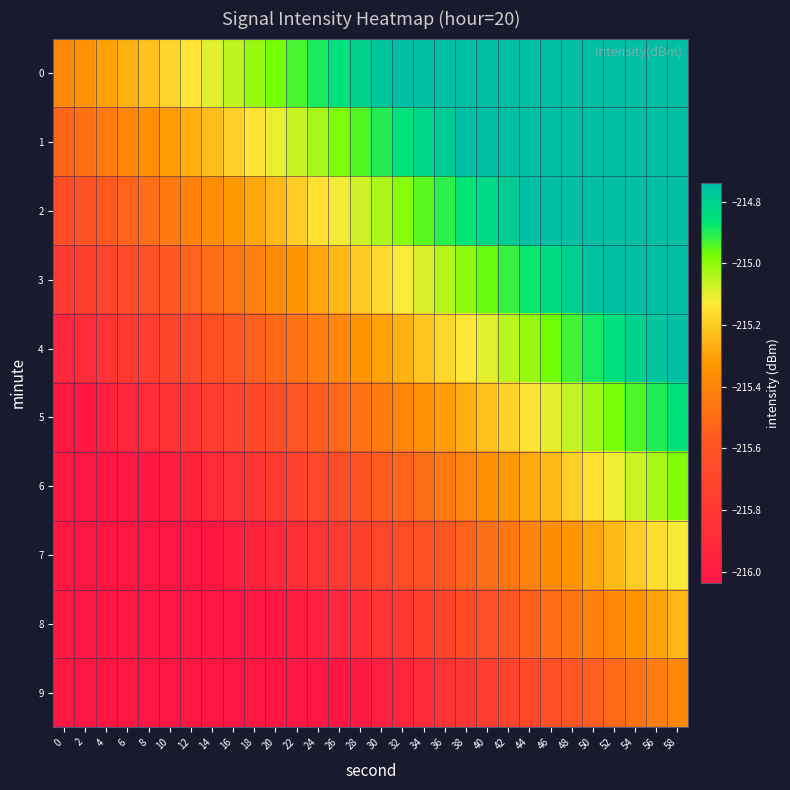

Reading left to right, extract all data points from this chart.

0: 0=-215.4	2=-215.3	4=-215.3	6=-215.3	8=-215.2	10=-215.2	12=-215.1	14=-215.1	16=-215.1	18=-215.0	20=-215.0	22=-214.9	24=-214.9	26=-214.8	28=-214.8	30=-214.8	32=-214.7	34=-214.7	36=-214.6	38=-214.6	40=-214.6	42=-214.5	44=-214.5	46=-214.4	48=-214.4	50=-214.4	52=-214.3	54=-214.3	56=-214.2	58=-214.2
1: 0=-215.5	2=-215.5	4=-215.4	6=-215.4	8=-215.4	10=-215.3	12=-215.3	14=-215.2	16=-215.2	18=-215.1	20=-215.1	22=-215.1	24=-215.0	26=-215.0	28=-214.9	30=-214.9	32=-214.9	34=-214.8	36=-214.8	38=-214.7	40=-214.7	42=-214.7	44=-214.6	46=-214.6	48=-214.5	50=-214.5	52=-214.4	54=-214.4	56=-214.4	58=-214.3
2: 0=-215.7	2=-215.6	4=-215.6	6=-215.5	8=-215.5	10=-215.4	12=-215.4	14=-215.4	16=-215.3	18=-215.3	20=-215.2	22=-215.2	24=-215.2	26=-215.1	28=-215.1	30=-215.0	32=-215.0	34=-215.0	36=-214.9	38=-214.9	40=-214.8	42=-214.8	44=-214.7	46=-214.7	48=-214.7	50=-214.6	52=-214.6	54=-214.5	56=-214.5	58=-214.5
3: 0=-215.8	2=-215.7	4=-215.7	6=-215.7	8=-215.6	10=-215.6	12=-215.5	14=-215.5	16=-215.5	18=-215.4	20=-215.4	22=-215.3	24=-215.3	26=-215.2	28=-215.2	30=-215.2	32=-215.1	34=-215.1	36=-215.0	38=-215.0	40=-215.0	42=-214.9	44=-214.9	46=-214.8	48=-214.8	50=-214.8	52=-214.7	54=-214.7	56=-214.6	58=-214.6
4: 0=-215.9	2=-215.9	4=-215.8	6=-215.8	8=-215.8	10=-215.7	12=-215.7	14=-215.6	16=-215.6	18=-215.5	20=-215.5	22=-215.5	24=-215.4	26=-215.4	28=-215.3	30=-215.3	32=-215.3	34=-215.2	36=-215.2	38=-215.1	40=-215.1	42=-215.1	44=-215.0	46=-215.0	48=-214.9	50=-214.9	52=-214.8	54=-214.8	56=-214.8	58=-214.7
5: 0=-216.1	2=-216.0	4=-216.0	6=-215.9	8=-215.9	10=-215.8	12=-215.8	14=-215.8	16=-215.7	18=-215.7	20=-215.6	22=-215.6	24=-215.6	26=-215.5	28=-215.5	30=-215.4	32=-215.4	34=-215.4	36=-215.3	38=-215.3	40=-215.2	42=-215.2	44=-215.1	46=-215.1	48=-215.1	50=-215.0	52=-215.0	54=-214.9	56=-214.9	58=-214.9
6: 0=-216.2	2=-216.1	4=-216.1	6=-216.1	8=-216.0	10=-216.0	12=-215.9	14=-215.9	16=-215.9	18=-215.8	20=-215.8	22=-215.7	24=-215.7	26=-215.6	28=-215.6	30=-215.6	32=-215.5	34=-215.5	36=-215.4	38=-215.4	40=-215.4	42=-215.3	44=-215.3	46=-215.2	48=-215.2	50=-215.2	52=-215.1	54=-215.1	56=-215.0	58=-215.0
7: 0=-216.3	2=-216.3	4=-216.2	6=-216.2	8=-216.2	10=-216.1	12=-216.1	14=-216.0	16=-216.0	18=-215.9	20=-215.9	22=-215.9	24=-215.8	26=-215.8	28=-215.7	30=-215.7	32=-215.7	34=-215.6	36=-215.6	38=-215.5	40=-215.5	42=-215.5	44=-215.4	46=-215.4	48=-215.3	50=-215.3	52=-215.2	54=-215.2	56=-215.2	58=-215.1
8: 0=-216.5	2=-216.4	4=-216.4	6=-216.3	8=-216.3	10=-216.2	12=-216.2	14=-216.2	16=-216.1	18=-216.1	20=-216.0	22=-216.0	24=-216.0	26=-215.9	28=-215.9	30=-215.8	32=-215.8	34=-215.8	36=-215.7	38=-215.7	40=-215.6	42=-215.6	44=-215.5	46=-215.5	48=-215.5	50=-215.4	52=-215.4	54=-215.3	56=-215.3	58=-215.3
9: 0=-216.6	2=-216.5	4=-216.5	6=-216.5	8=-216.4	10=-216.4	12=-216.3	14=-216.3	16=-216.3	18=-216.2	20=-216.2	22=-216.1	24=-216.1	26=-216.0	28=-216.0	30=-216.0	32=-215.9	34=-215.9	36=-215.8	38=-215.8	40=-215.8	42=-215.7	44=-215.7	46=-215.6	48=-215.6	50=-215.6	52=-215.5	54=-215.5	56=-215.4	58=-215.4